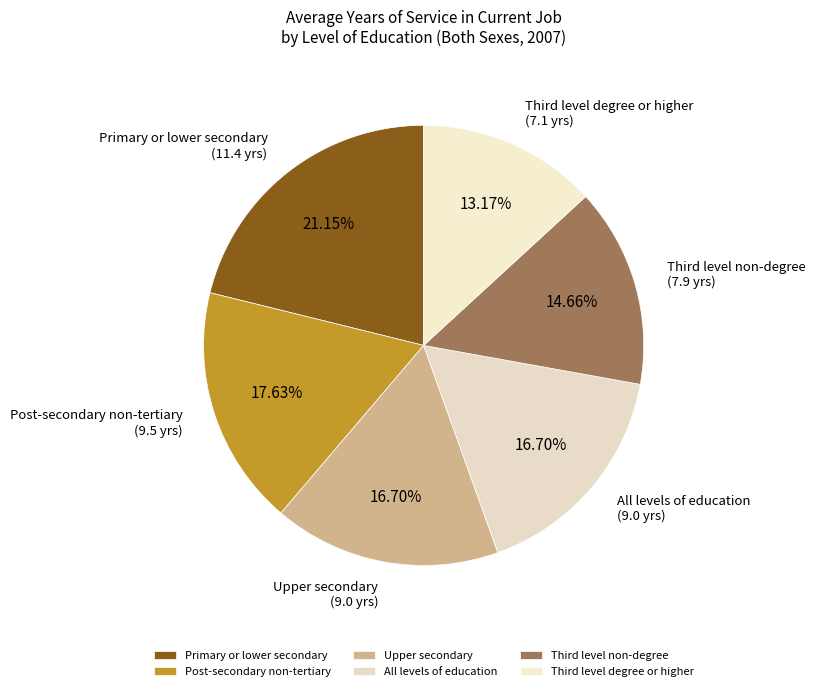

What is the smallest slice in the pie chart?

Third level degree or higher